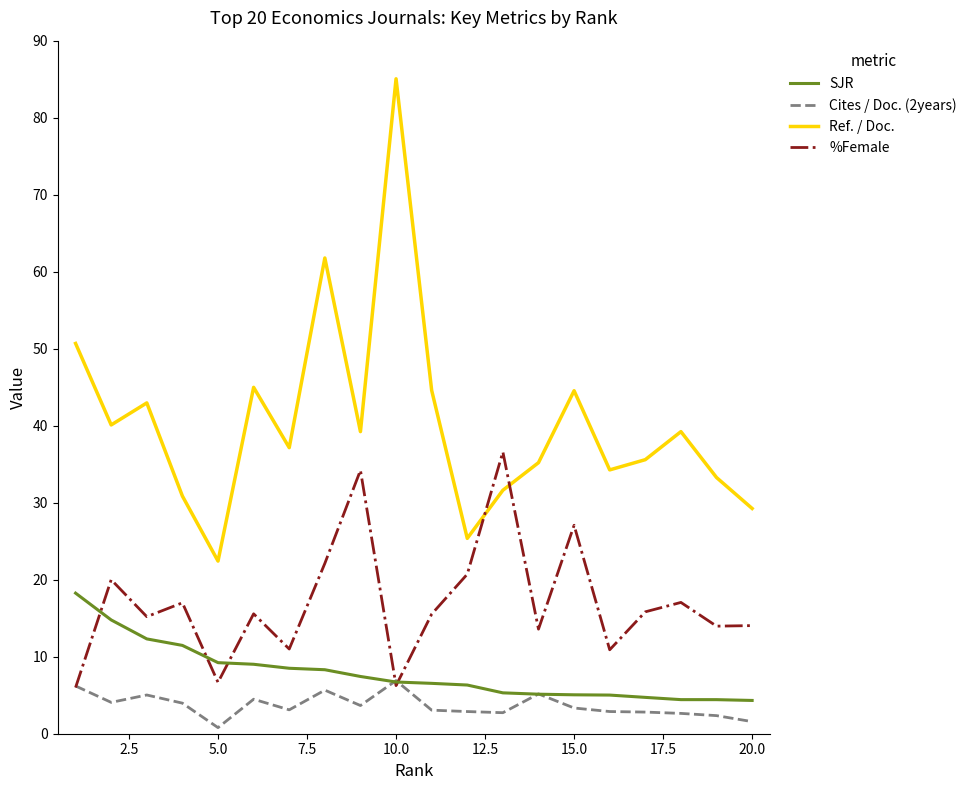

True or false: SJR and Ref. / Doc. intersect in this chart.

False